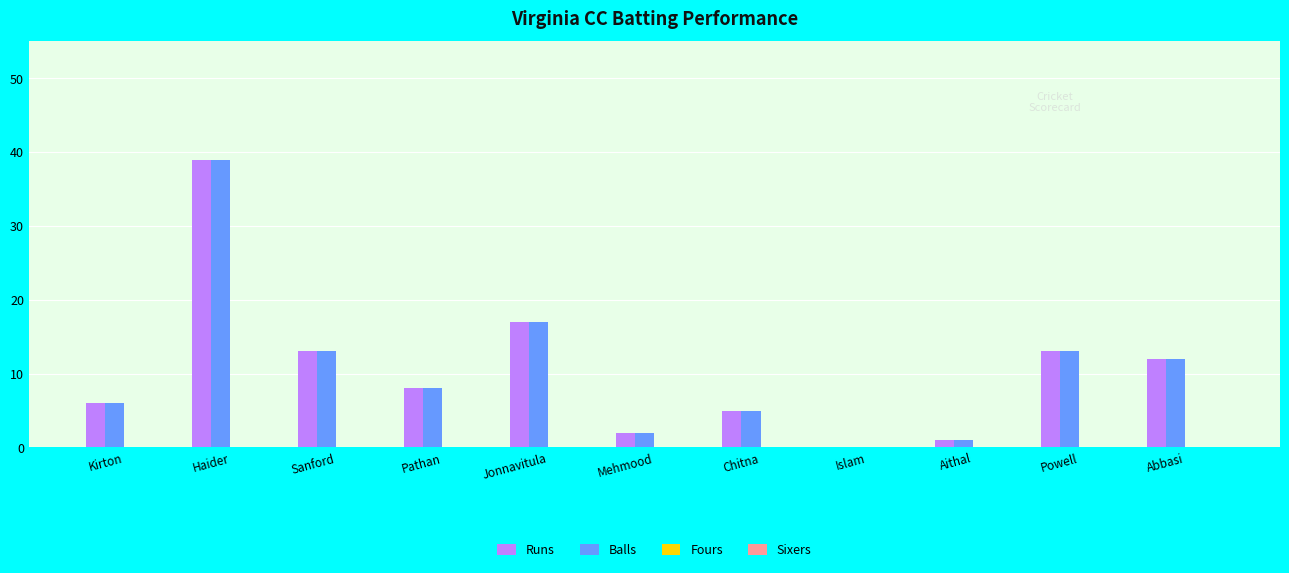

What is the sum of the Runs values at Pathan and Sanford?

21